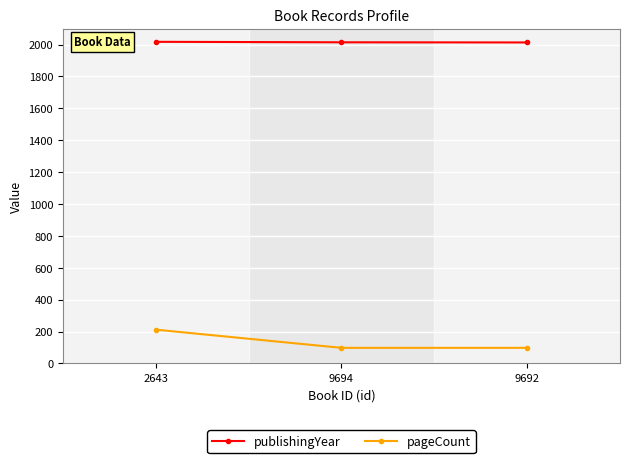

What are all the series names shown in the legend?

publishingYear, pageCount